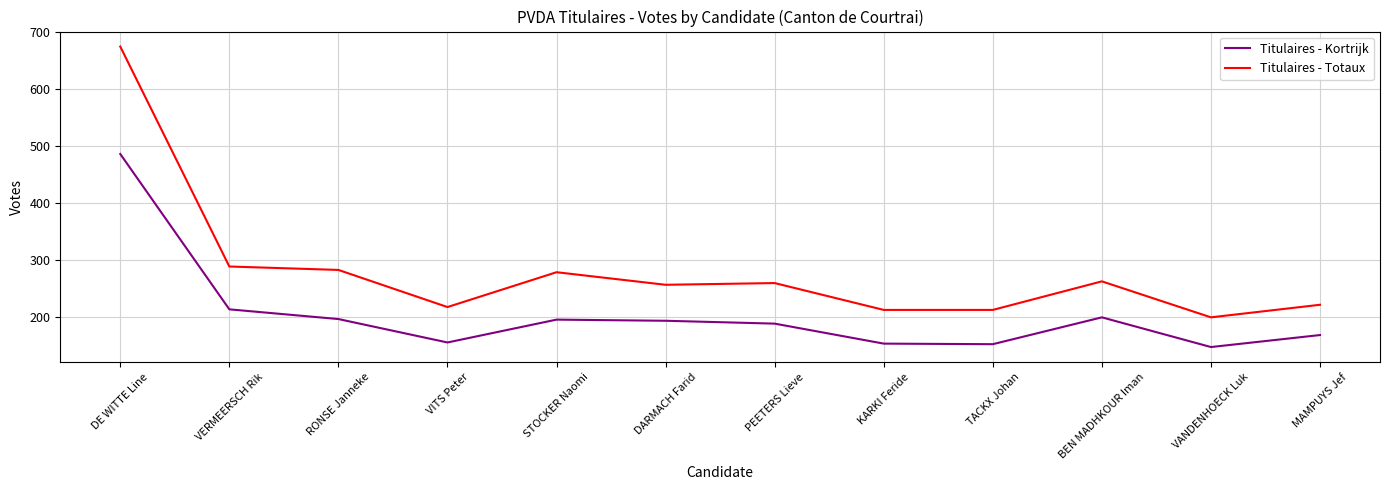

True or false: Titulaires - Kortrijk and Titulaires - Totaux cross at least once.

False